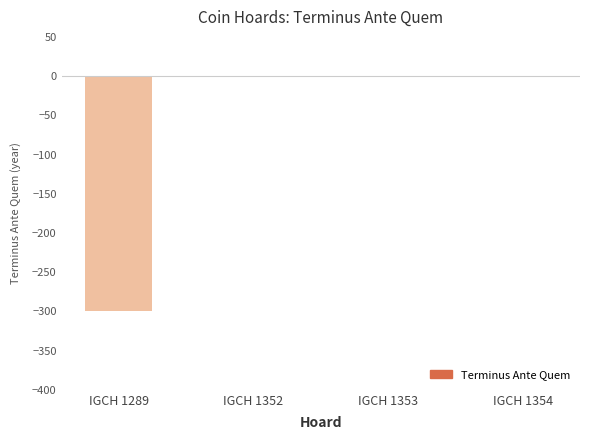

What is the sum of all values?

-303